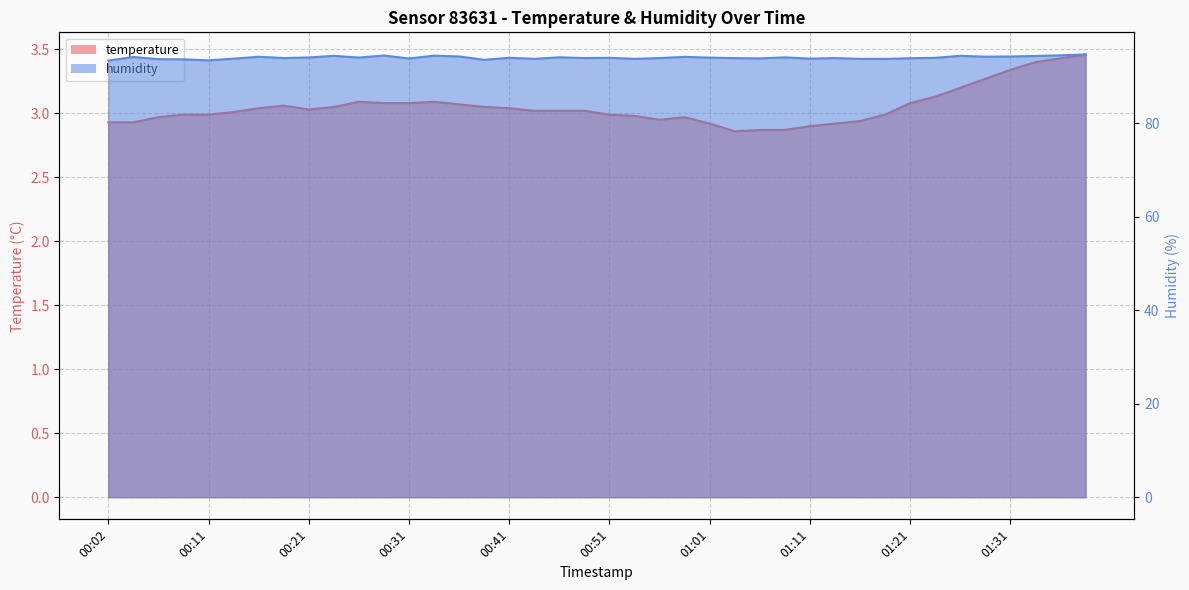

True or false: temperature and humidity cross at least once.

False